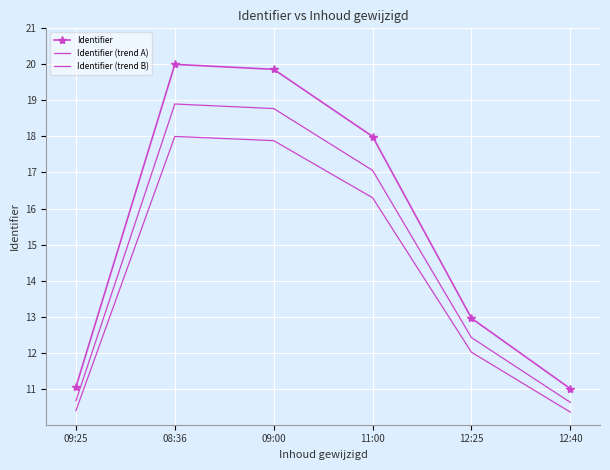

What is the spread (max minus min) of values at 12:40?

0.7